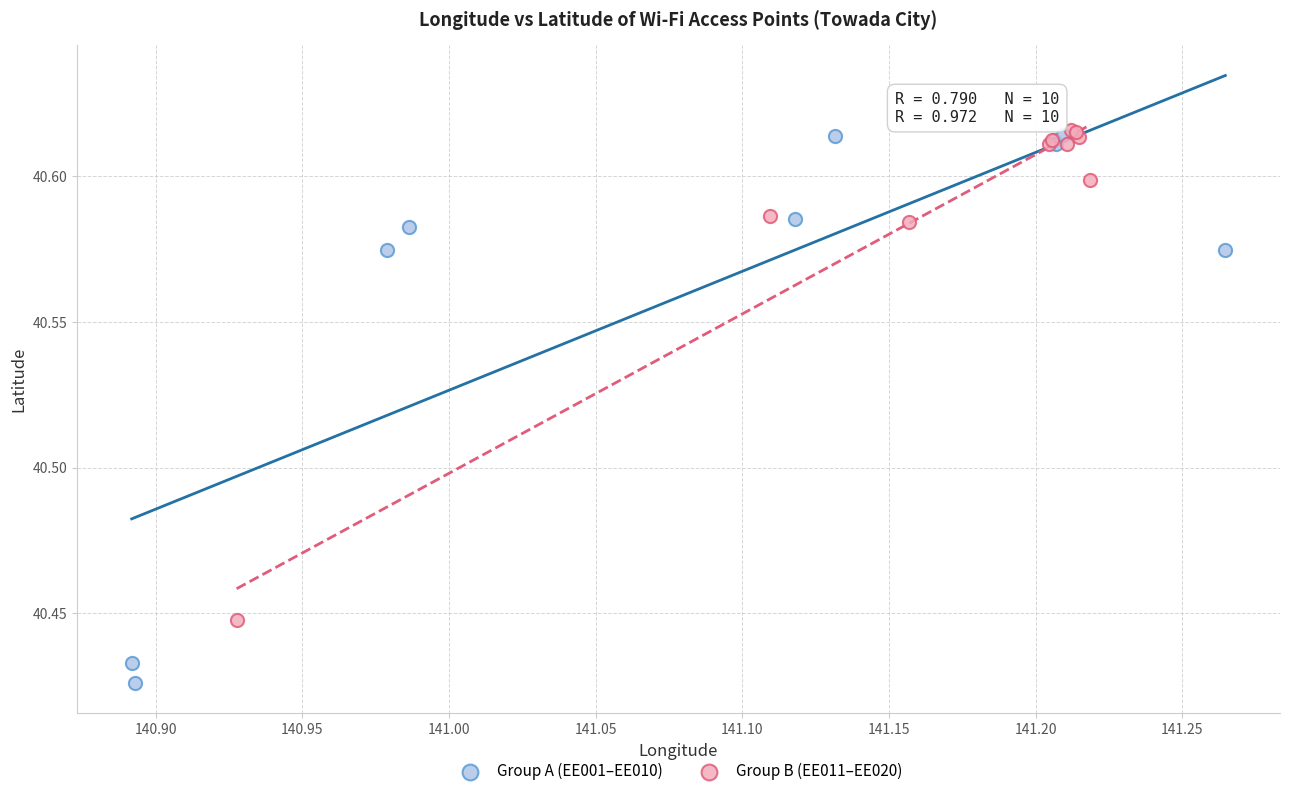

What are all the series names shown in the legend?

Group A (EE001–EE010), Group B (EE011–EE020)